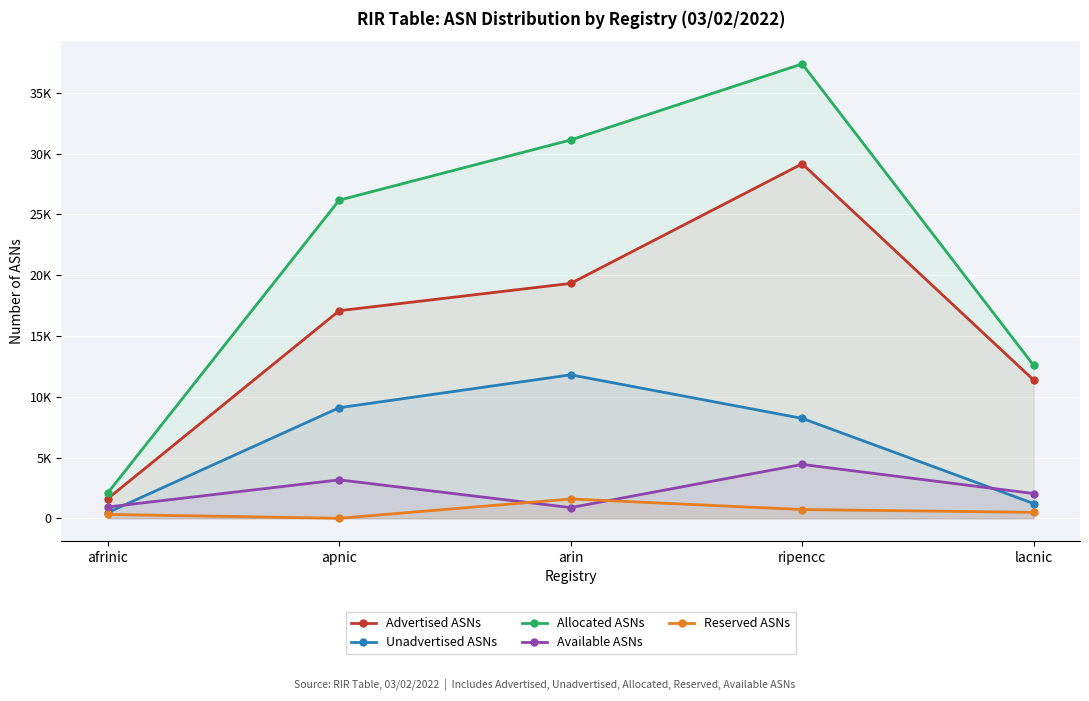

Which series has the largest range (max minus min)?

Allocated ASNs